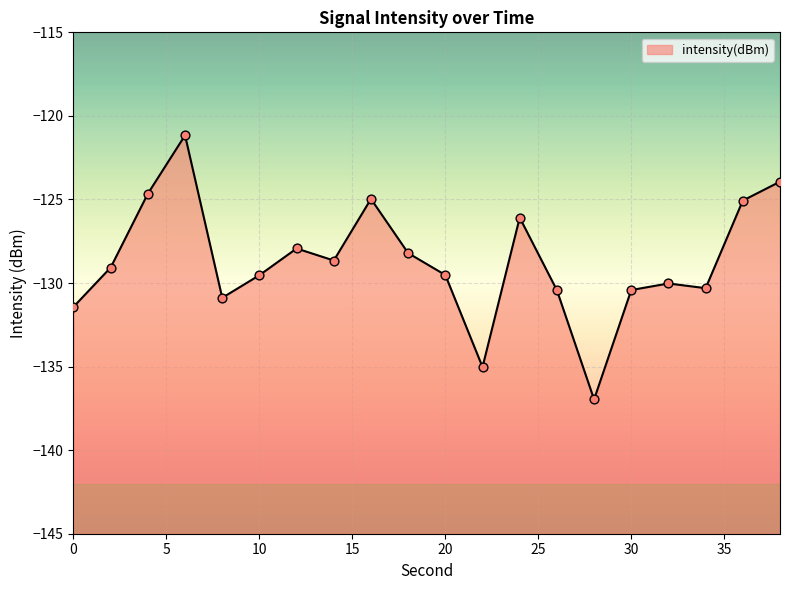

Between 8 and 14, which is larger?

14